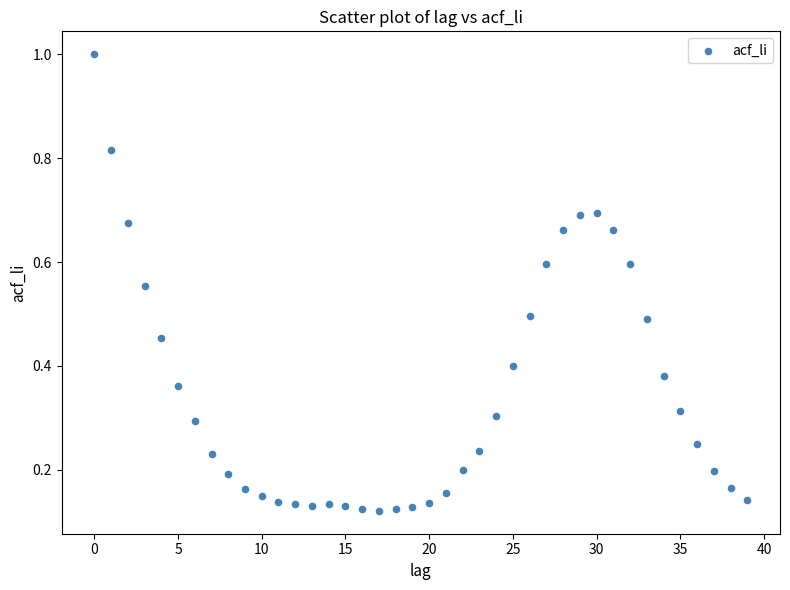

What is the range of Y values (max minus min)?

0.9